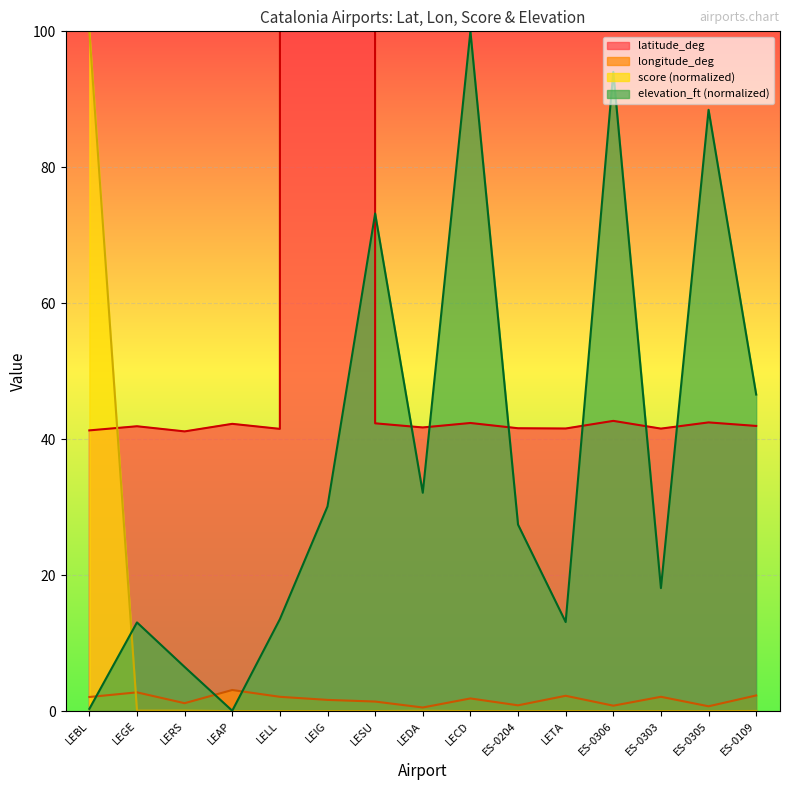

What is the value of the latitude_deg point at the 7th from the left?

42.3